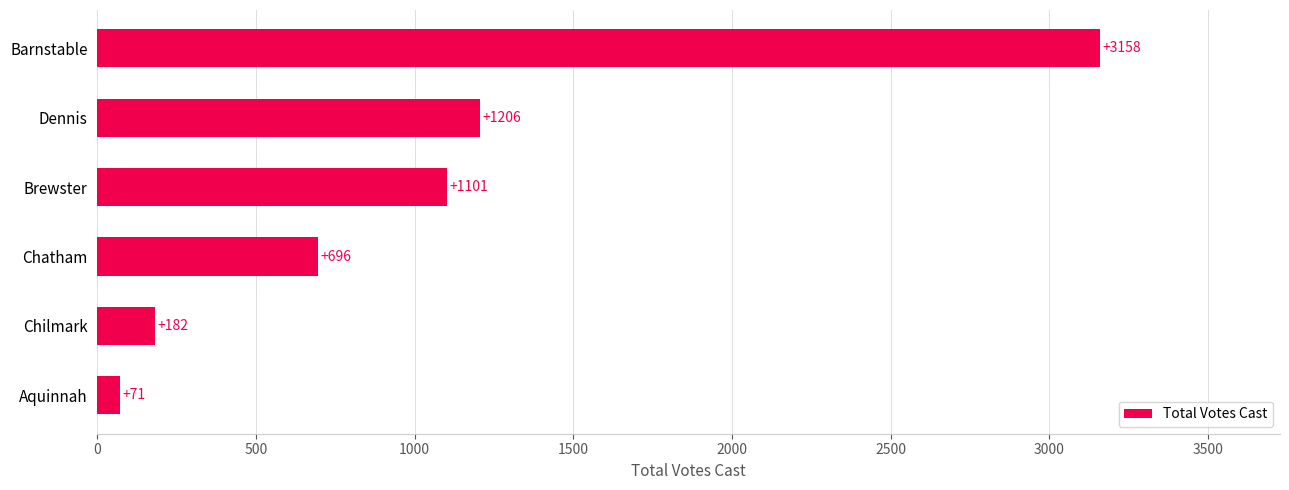

What is the ratio of the value at Barnstable to the value at Chatham?

4.5